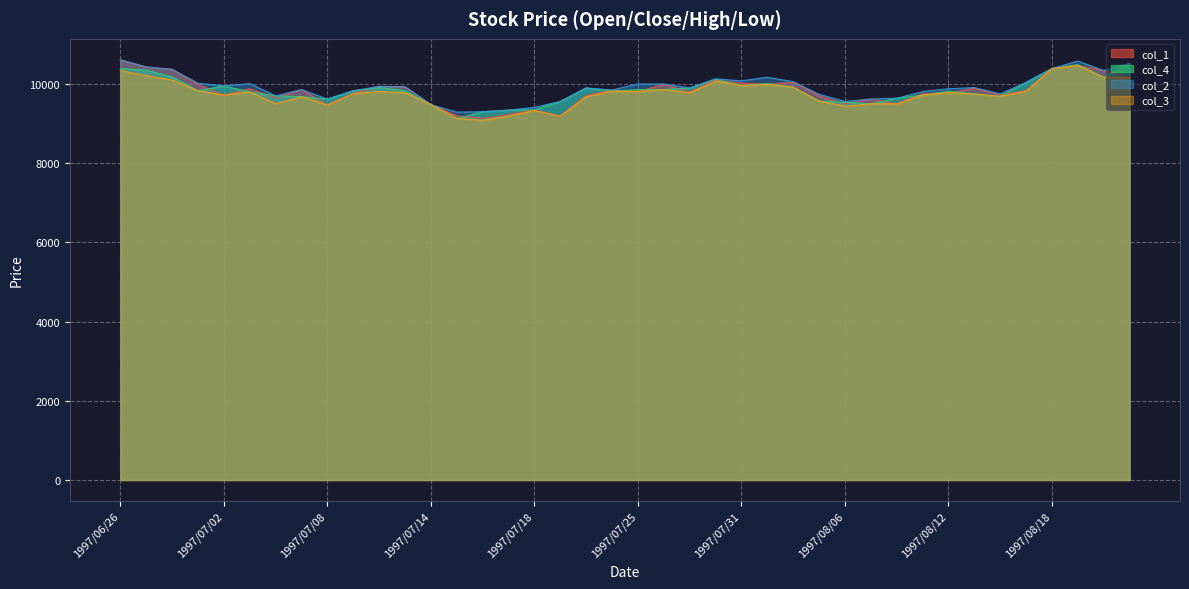

Where is col_1 nearest to the value 9870?

1997/07/03